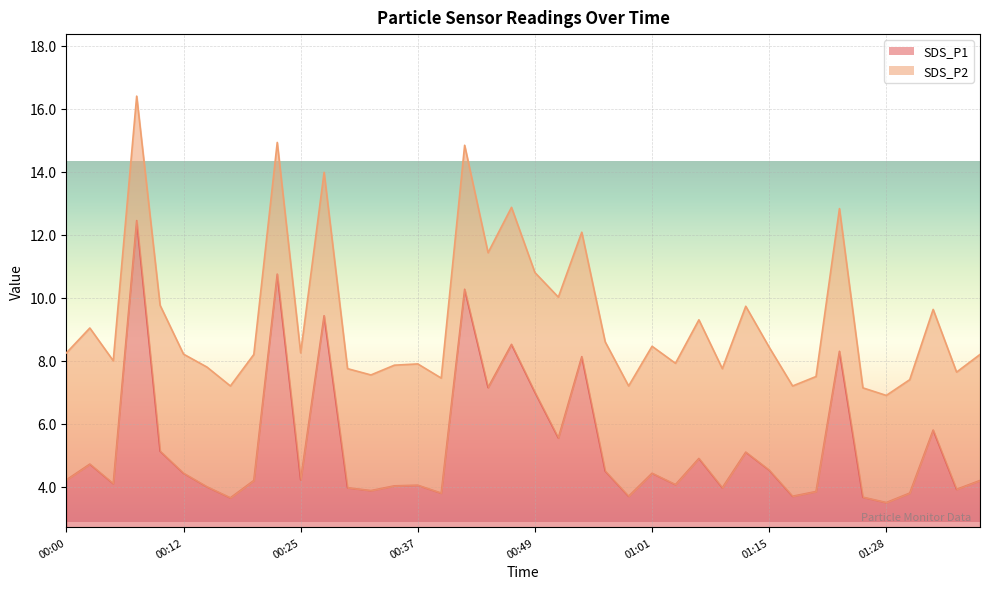

The chart shows a value of 3.9 at 01:20. True or false?

True